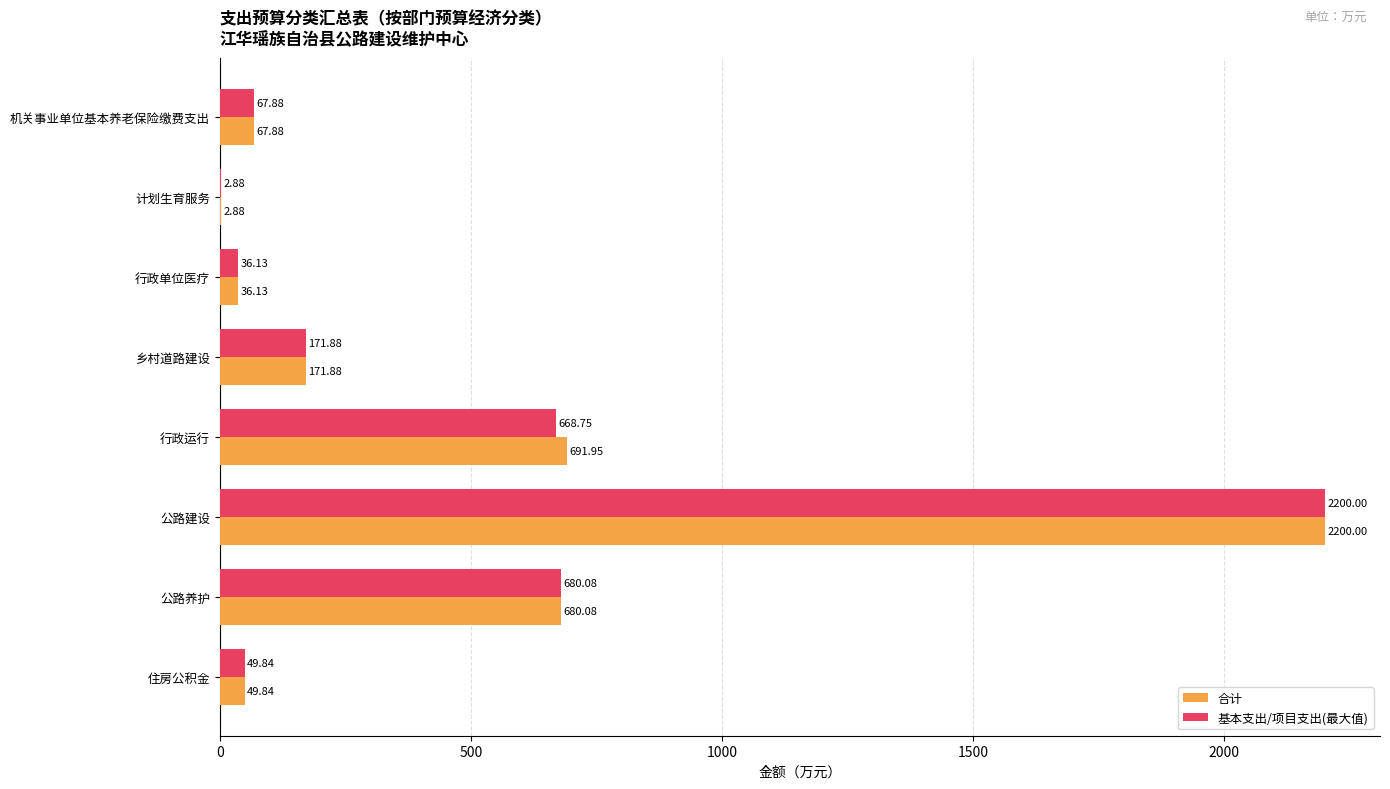

What is the sum of the 合计 values at 机关事业单位基本养老保险缴费支出 and 乡村道路建设?

239.8